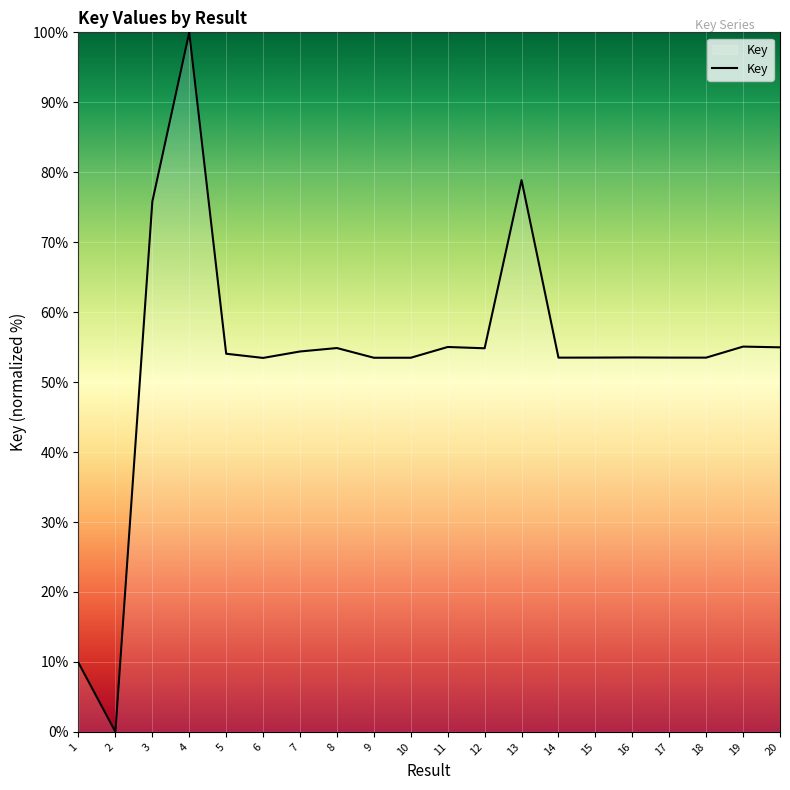

True or false: the data shows 92.7 at 20.

False